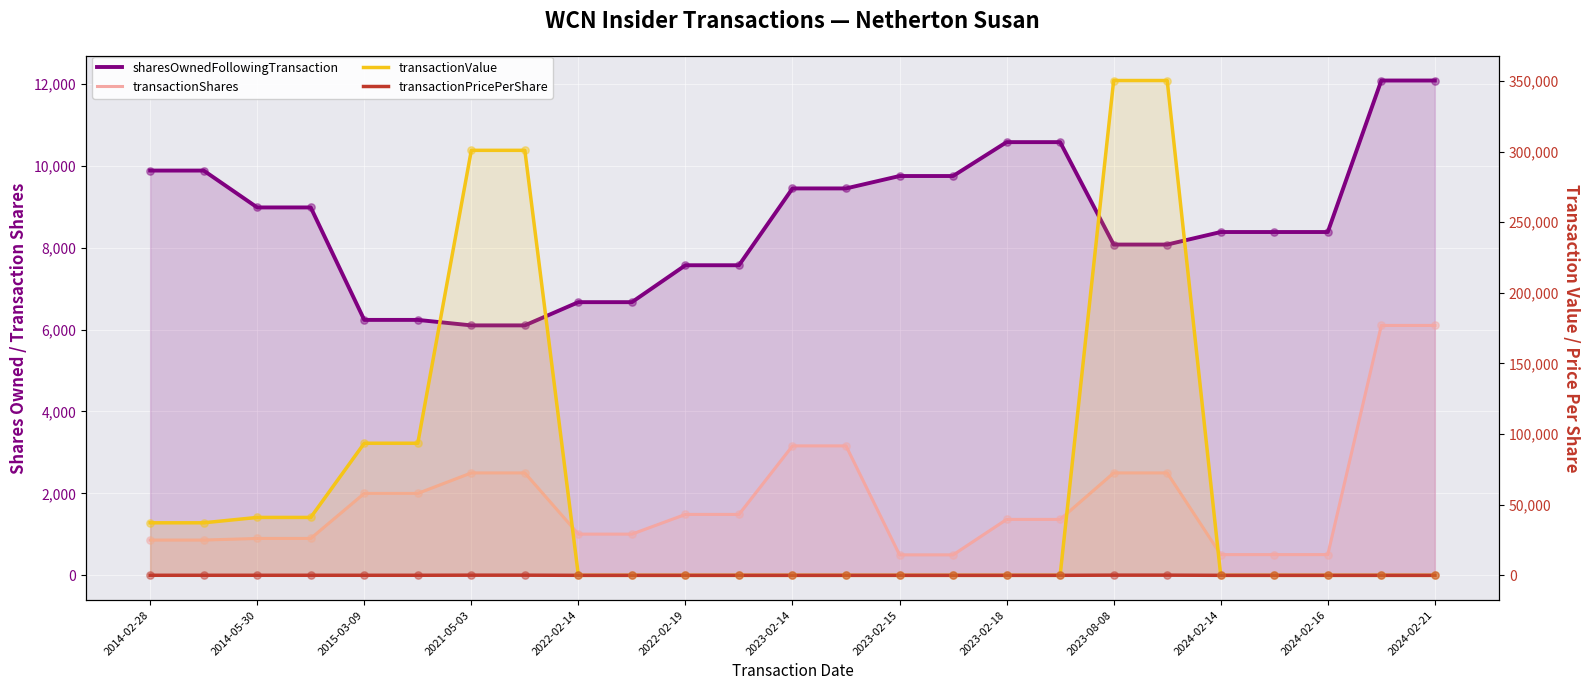

At how many categories does at least one series exceed 53352?

6